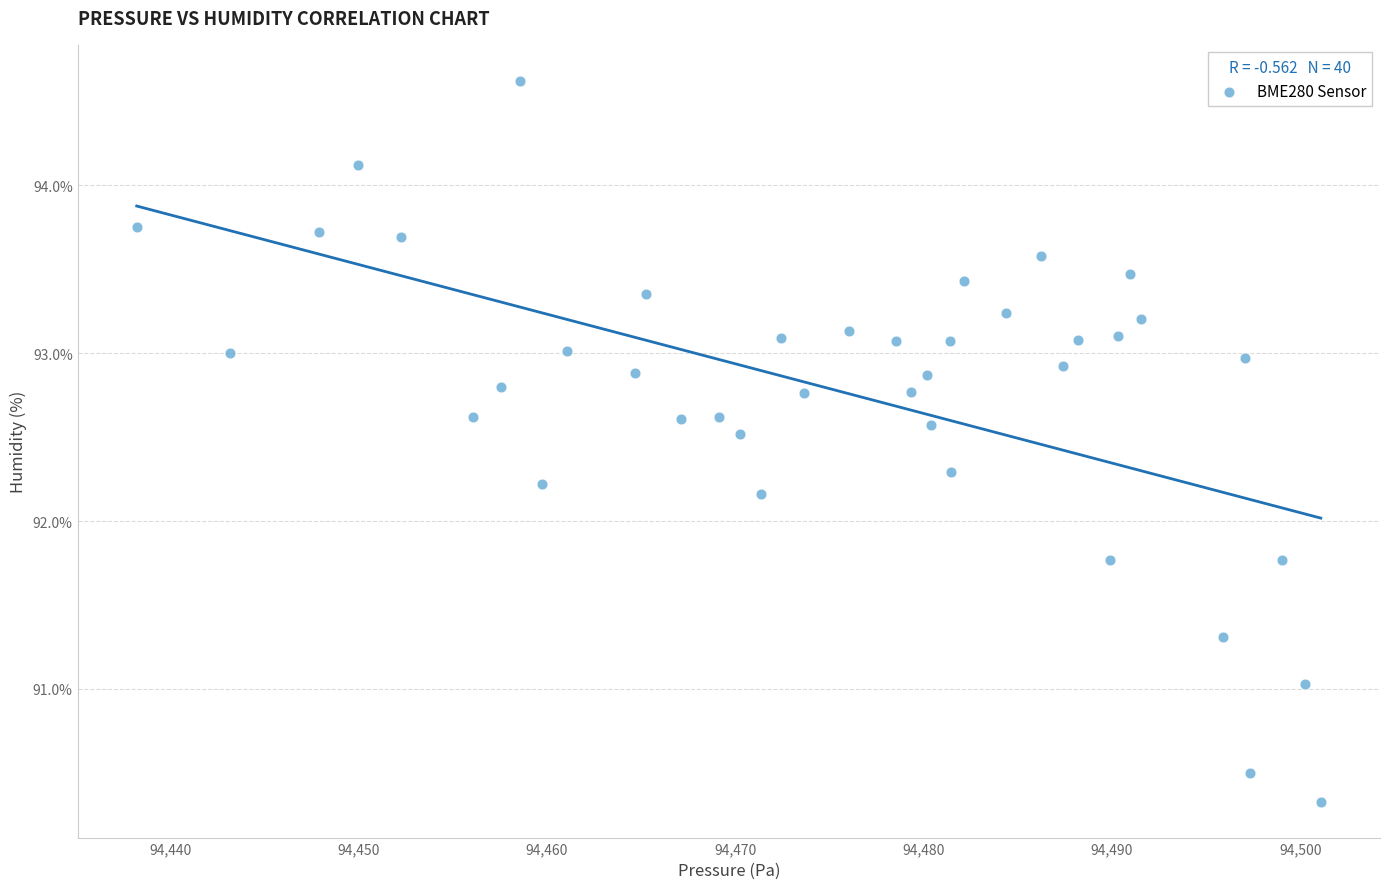

What Y value in the scatter plot is closest to 92?

92.2